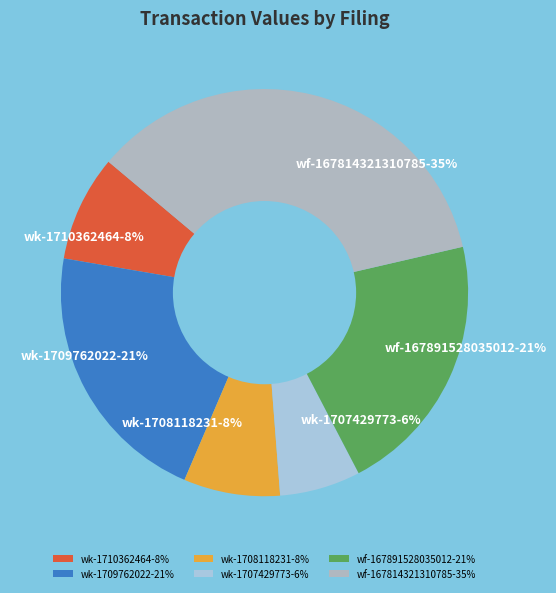

To the nearest percent, what is the difference between the largest and smallest slice percentages?

29%